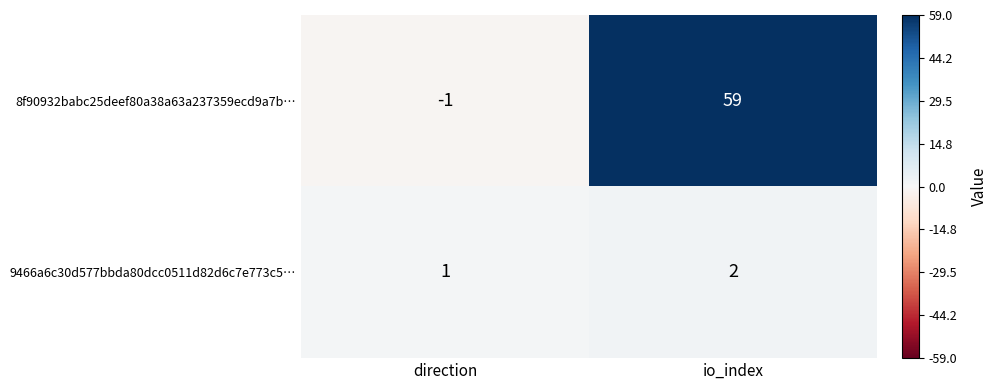

Which series has the largest total across all categories?

8f90932babc25deef80a38a63a237359ecd9a7b…